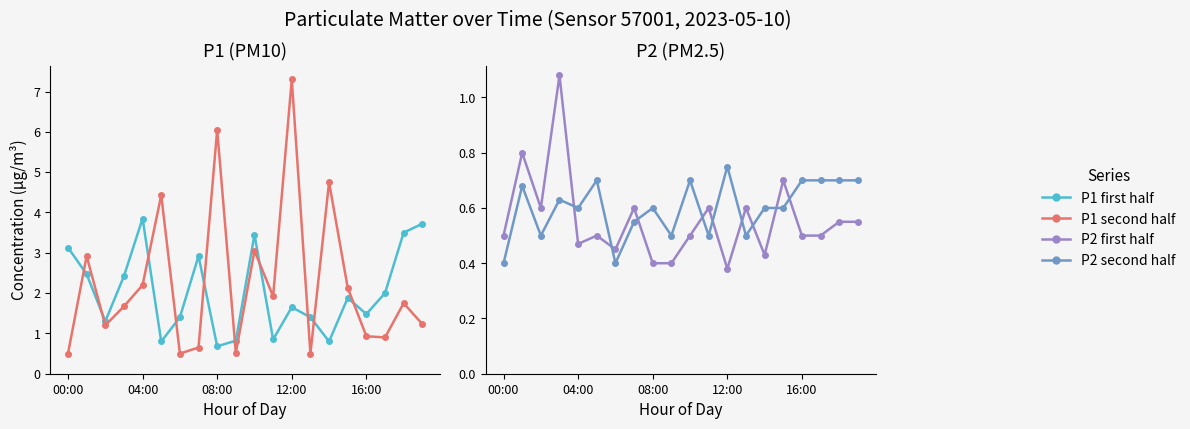

True or false: P2 first half has a value of 0.9 at 13.

False